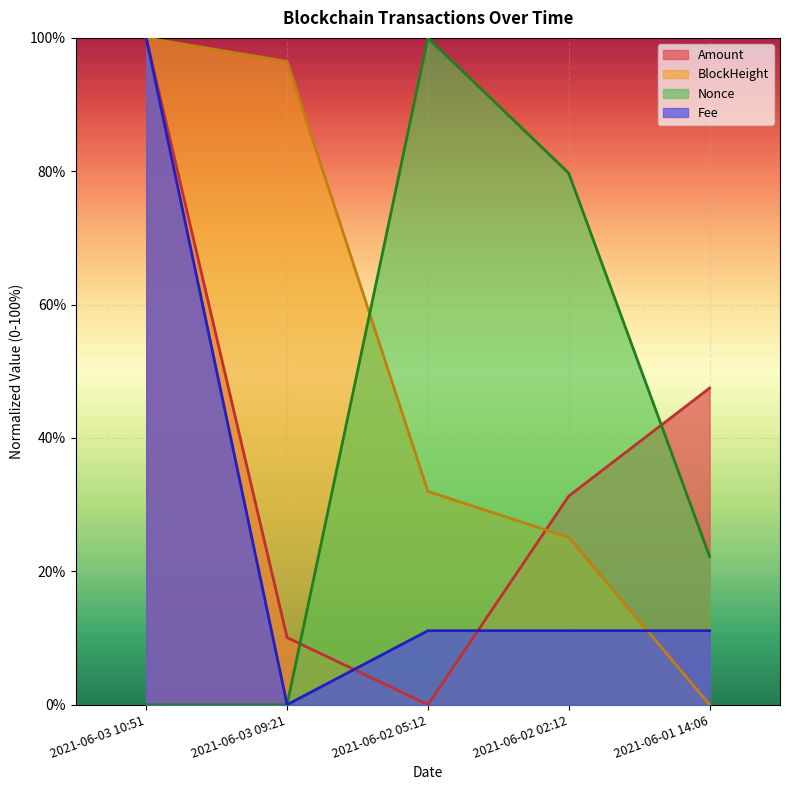

Rank the series by their maximum value, from highest to lowest.

Amount, Fee, BlockHeight, Nonce